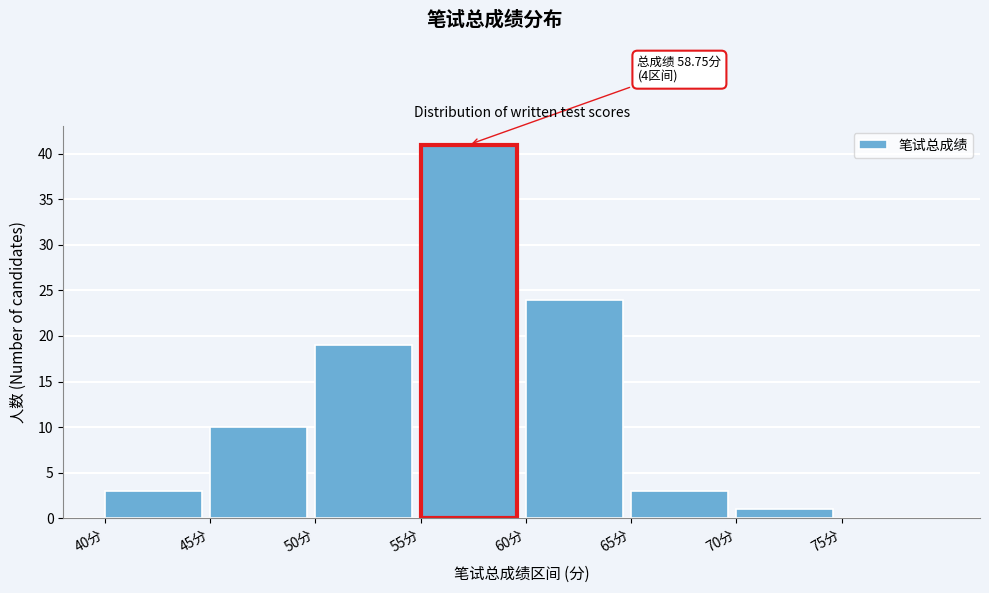

Over which range of the x-axis is the bar tallest?

55 to 60